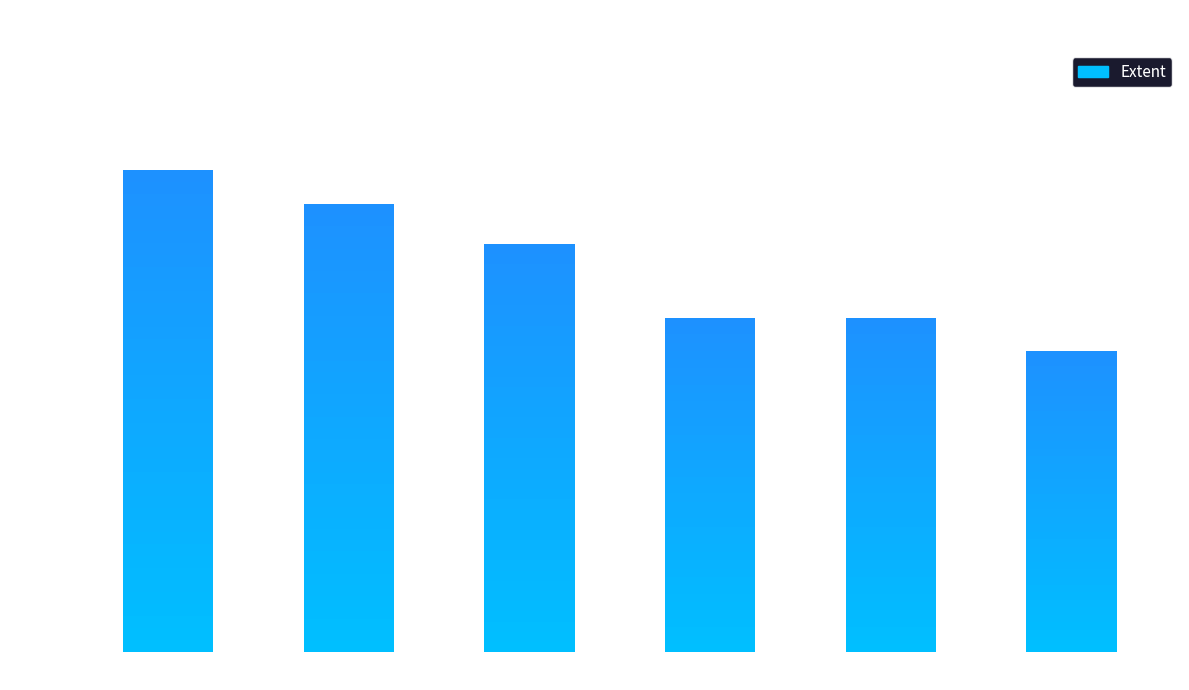

What is the value of the 1st bar from the left?

72